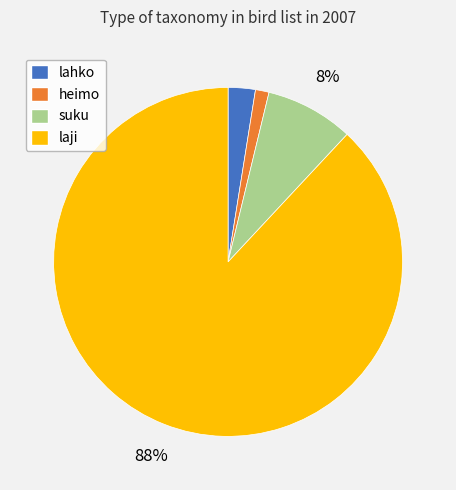

What percentage is the lahko slice, to the nearest percent?

3%